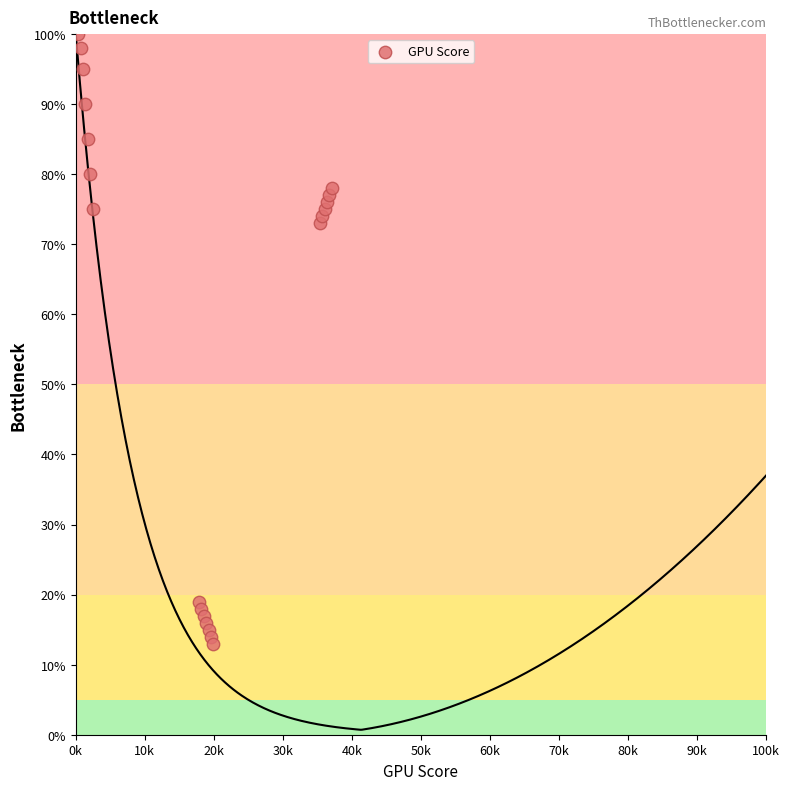

What is the range of Y values (max minus min)?

87